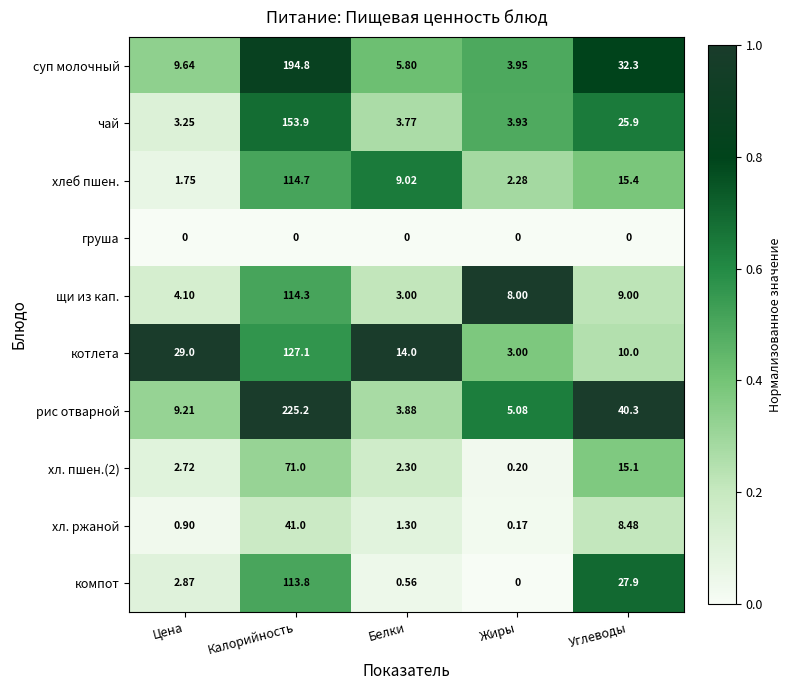

Which label corresponds to the largest value in the chart?

Калорийность